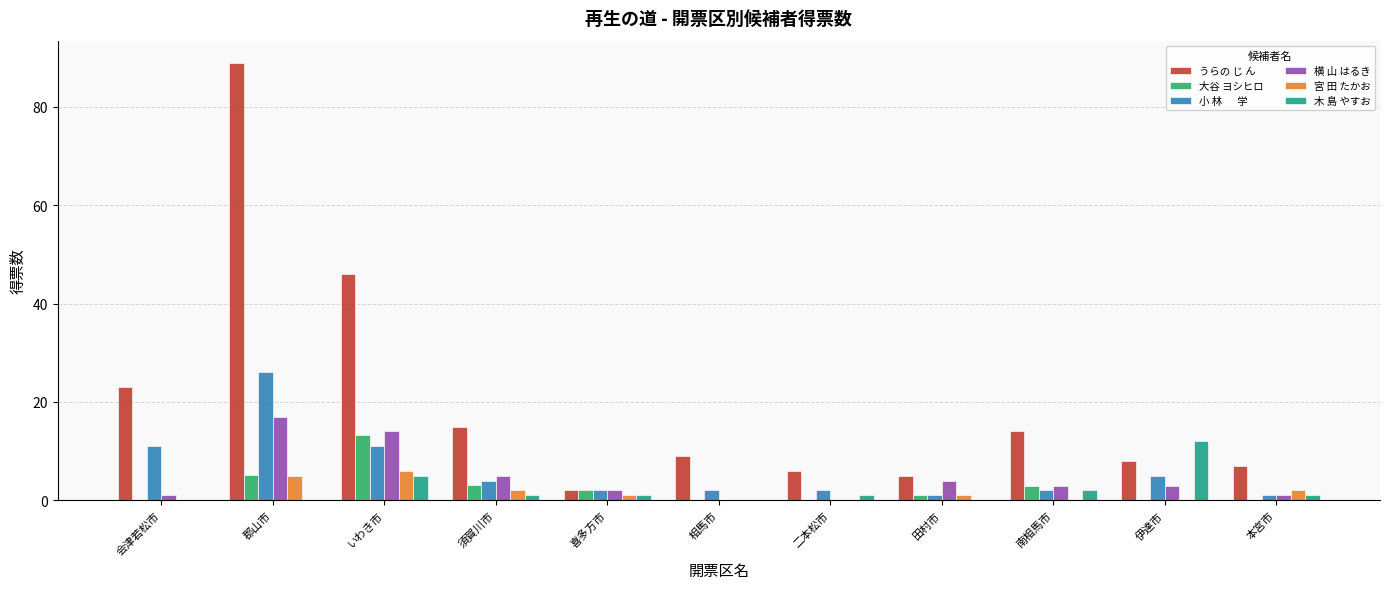

At which category is the sum across all series the highest?

郡山市